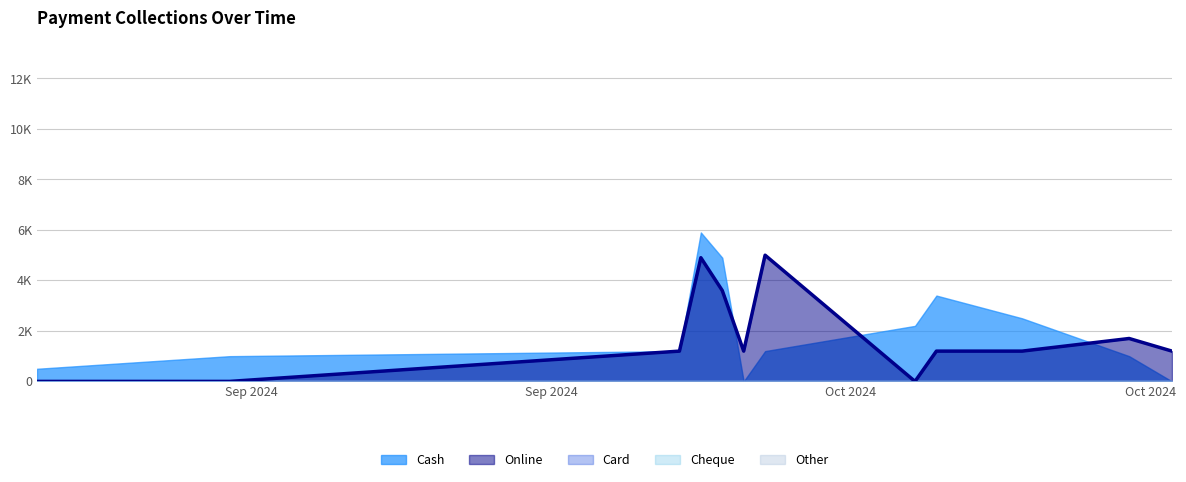

How many series are shown in this chart?

5